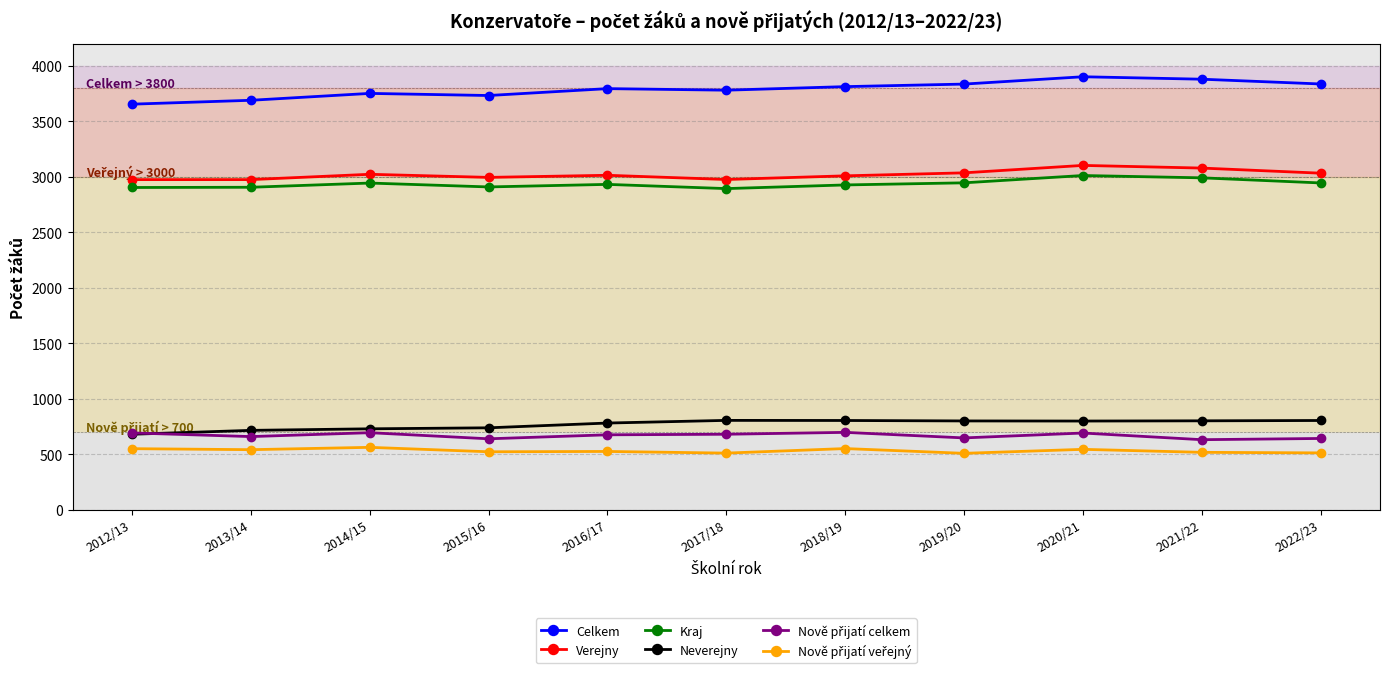

Is it true that Celkem equals 1209 at 2022/23?

False